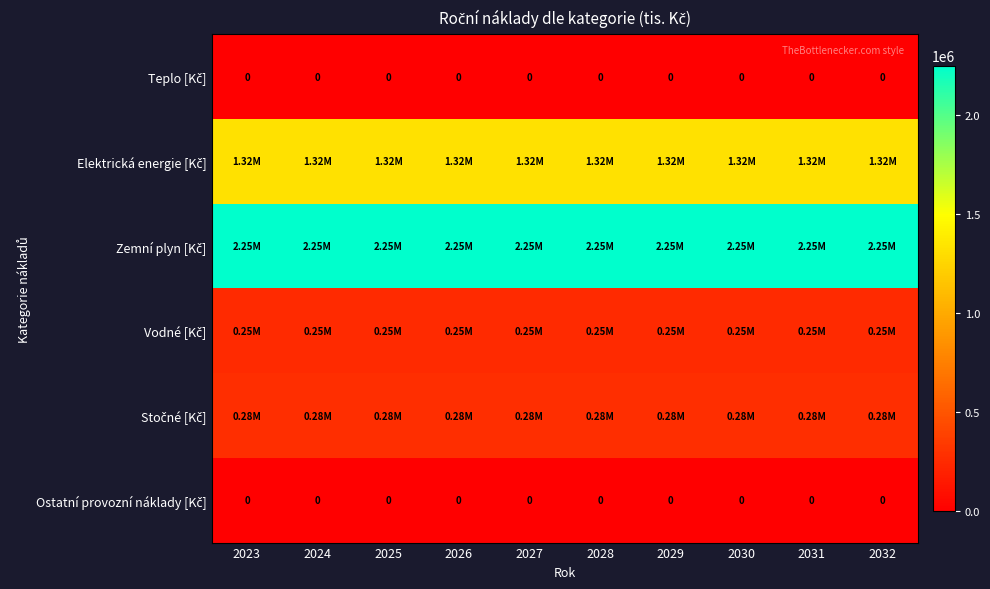

At which category is the sum across all series the highest?

2023